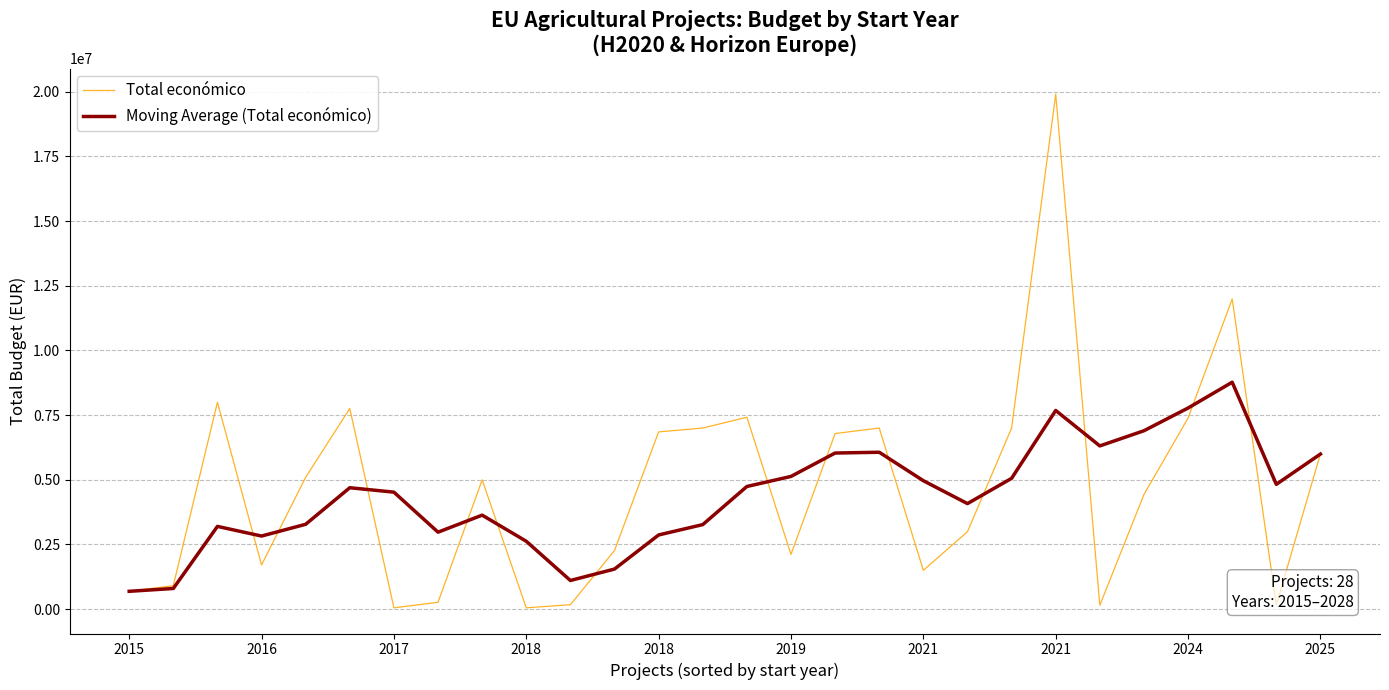

What is the highest value of the Total económico series?

19902190.0